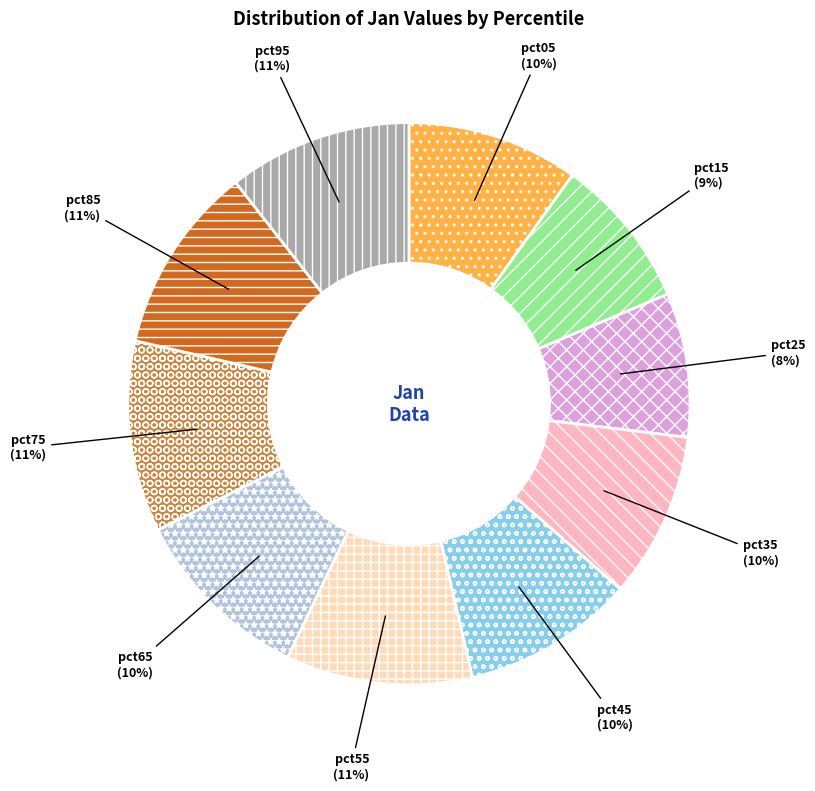

True or false: pct25 accounts for 8% of the total.

True